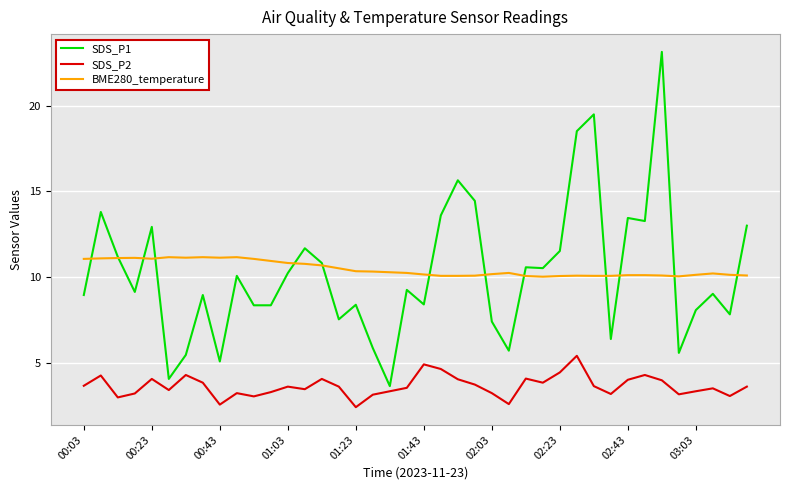

Which series has the largest range (max minus min)?

SDS_P1